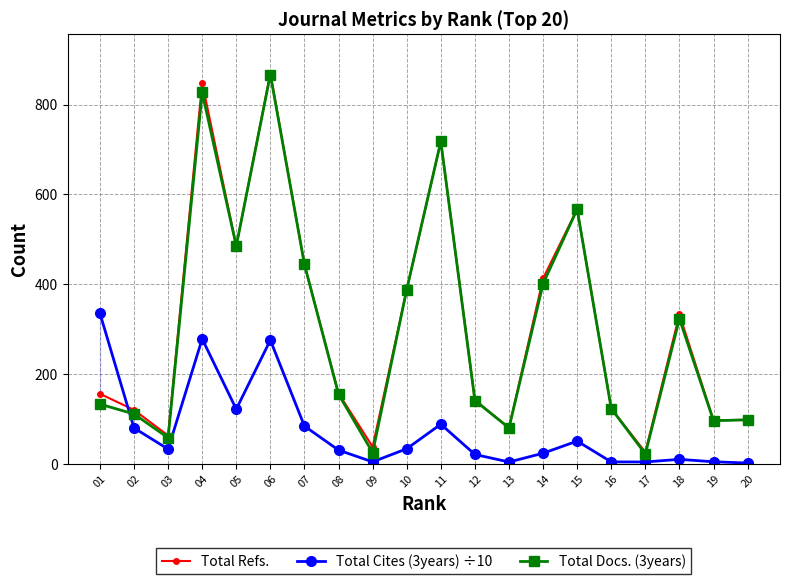

At how many categories does at least one series exceed 583?

3